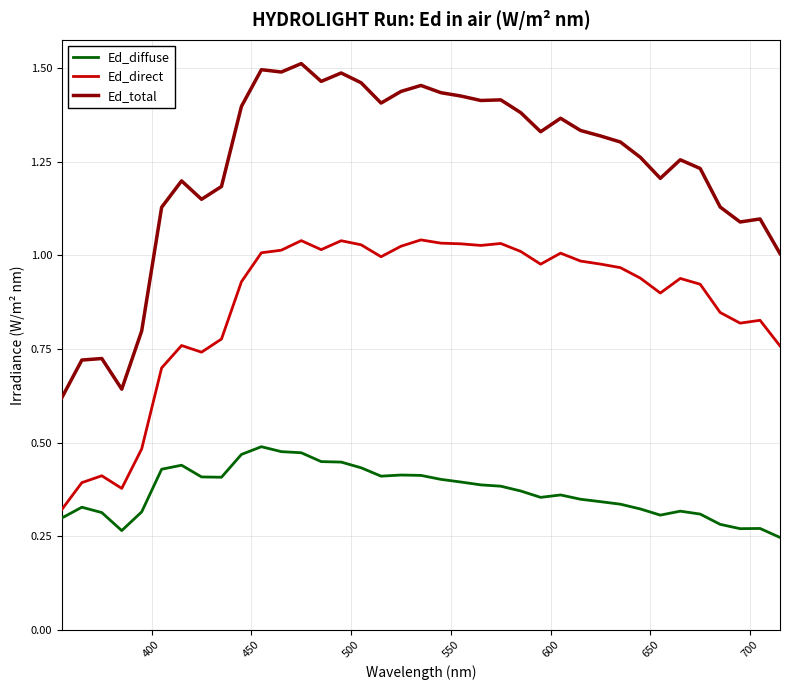

Does the chart have visible grid lines?

Yes